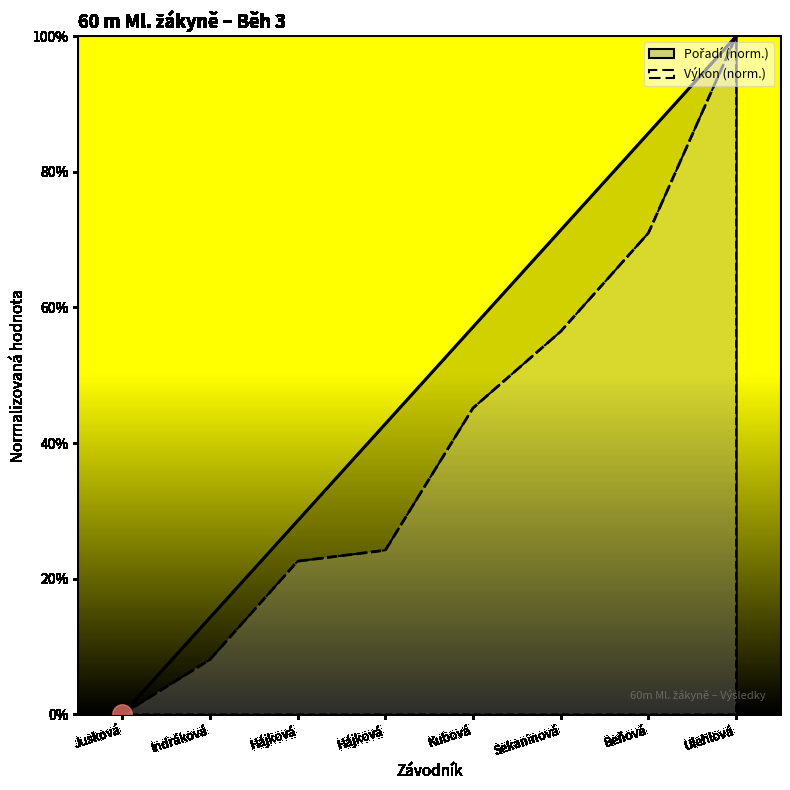

Count the number of categories in the chart.

8